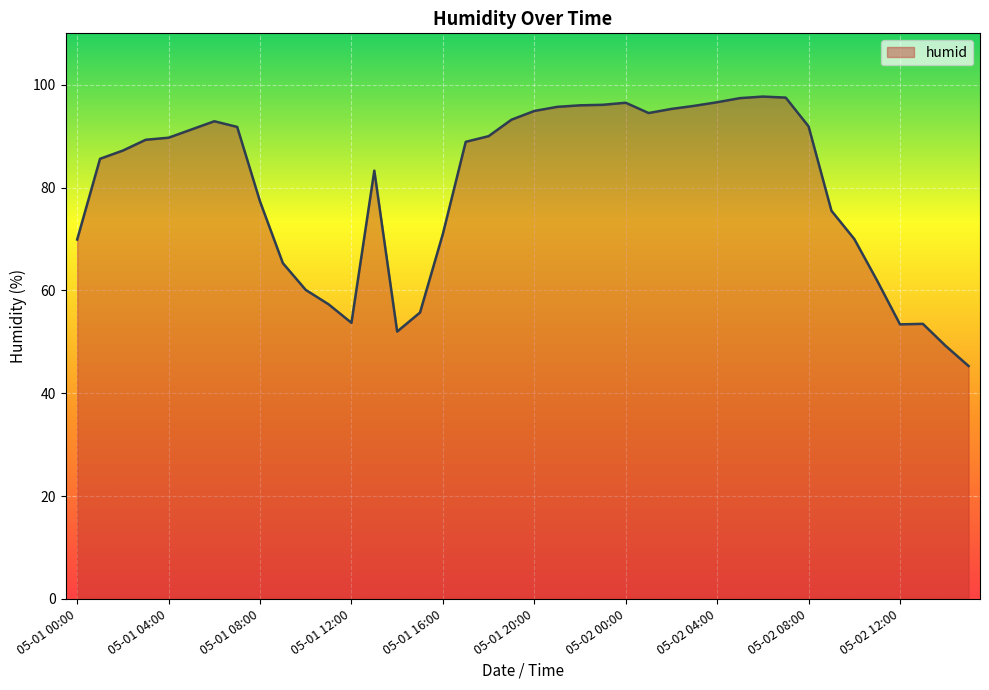

What is the sum of all values?

3200.3